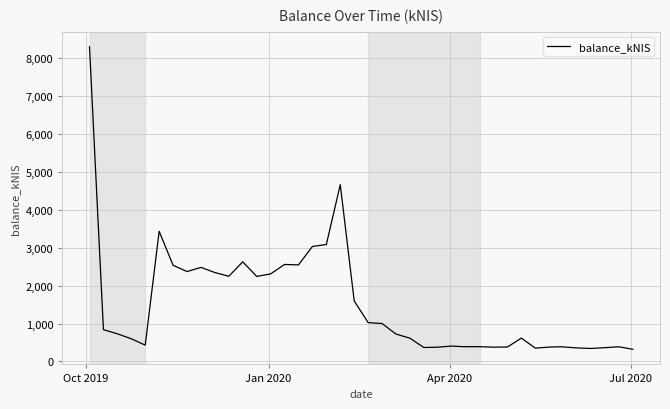

What is the difference between the maximum and minimum values?

7970.0